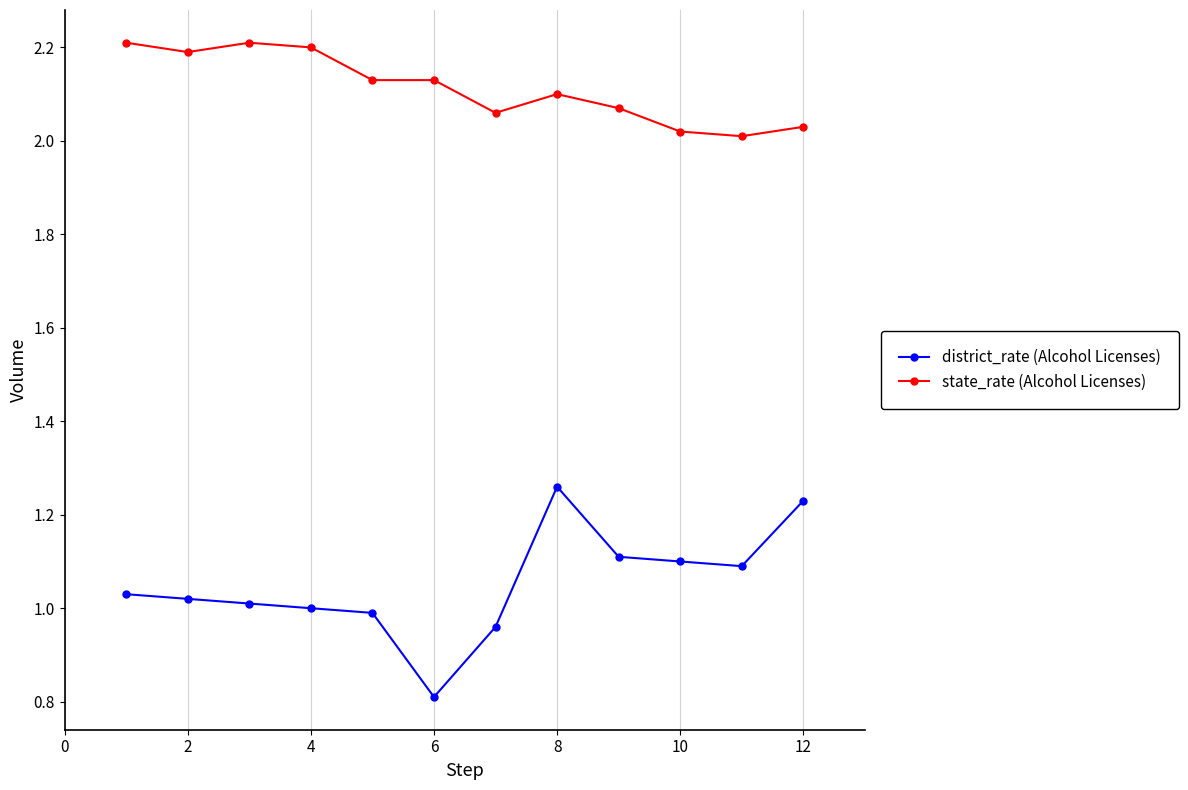

Which series has the widest spread of values?

district_rate (Alcohol Licenses)